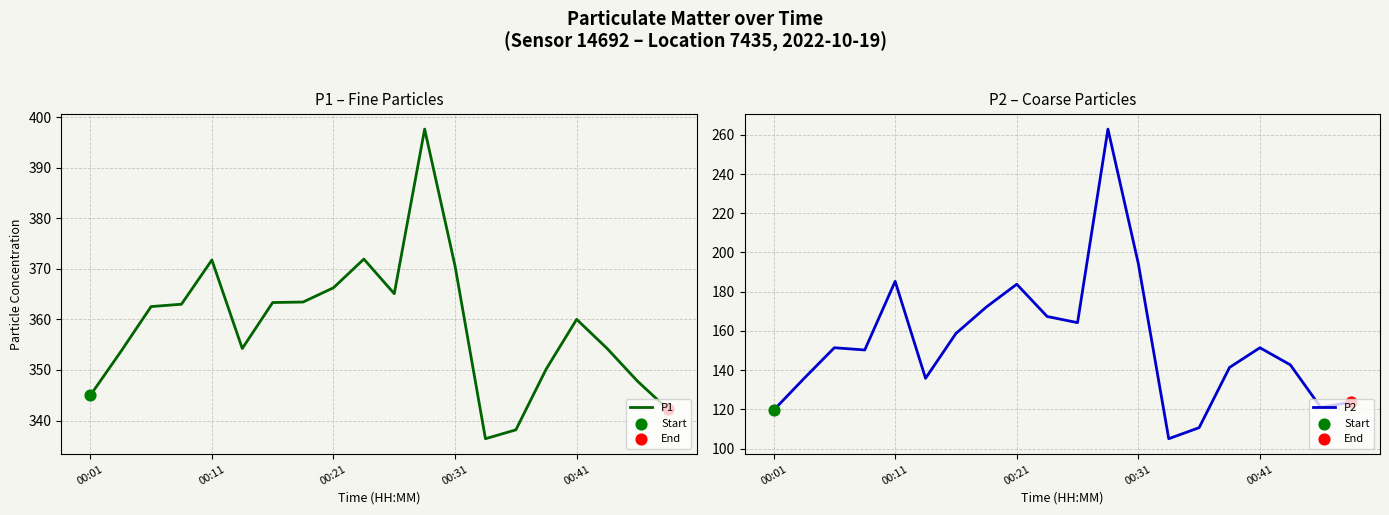

Which series has the largest total across all categories?

P1